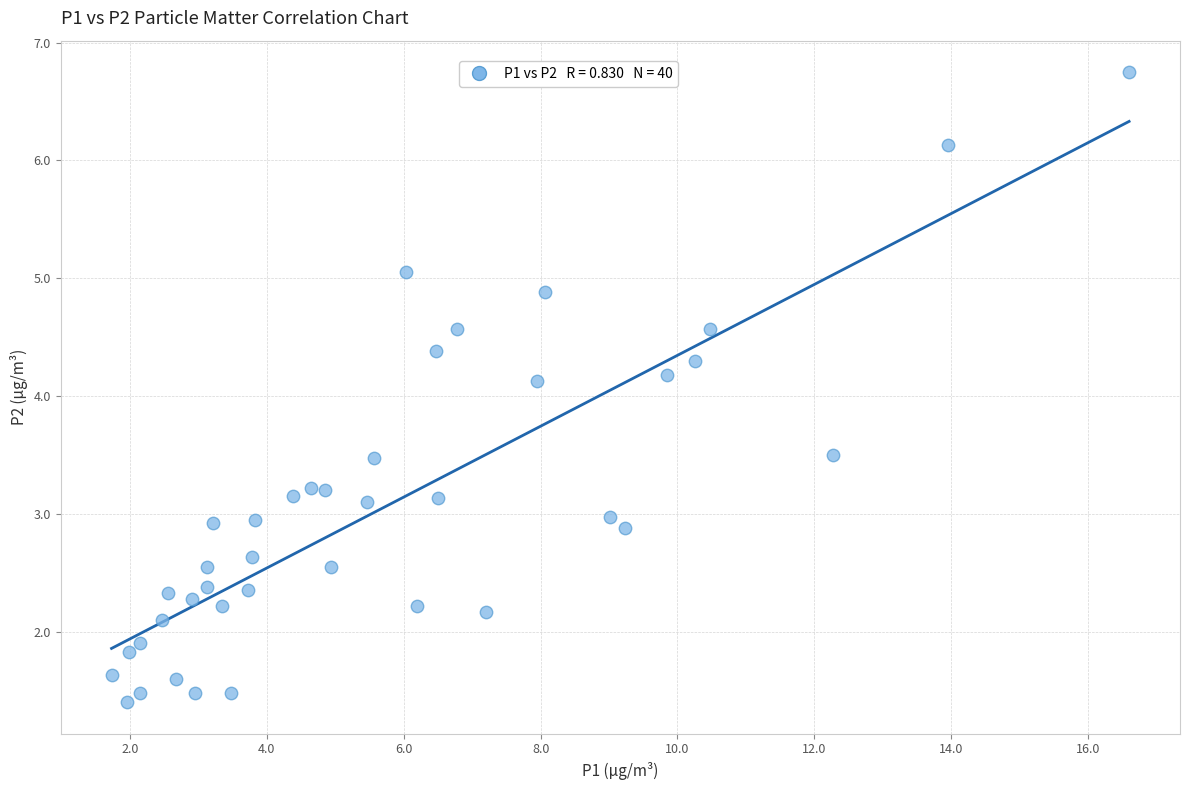

What is the range of X values (max minus min)?

14.9